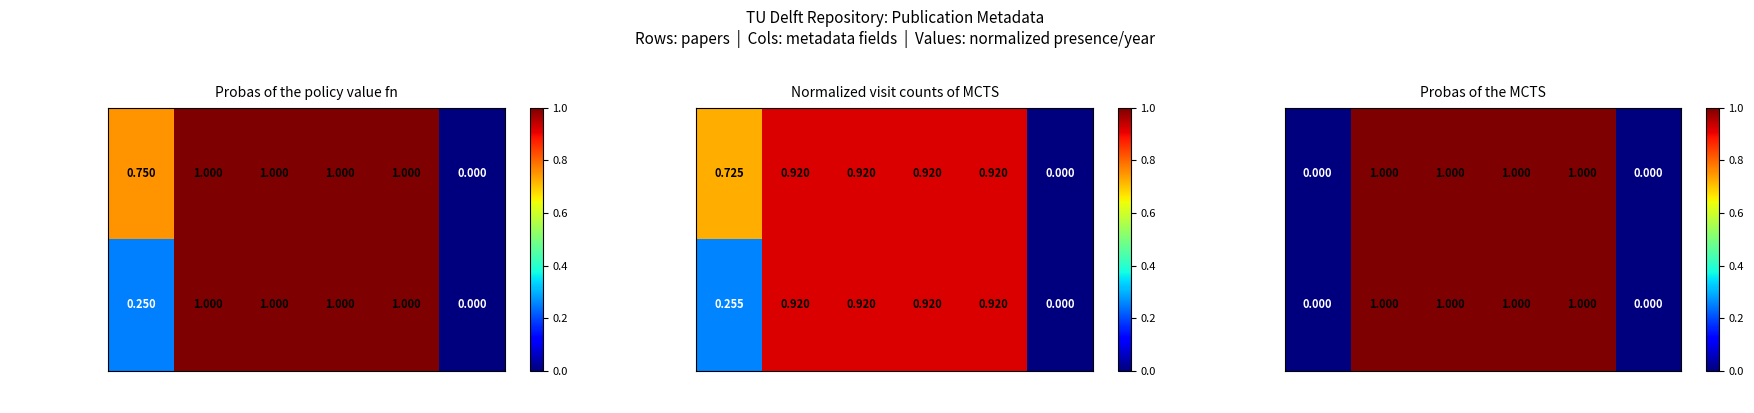

The value of Scire et al. (2020) Sub-gap defect at Faculty is 2. True or false?

False